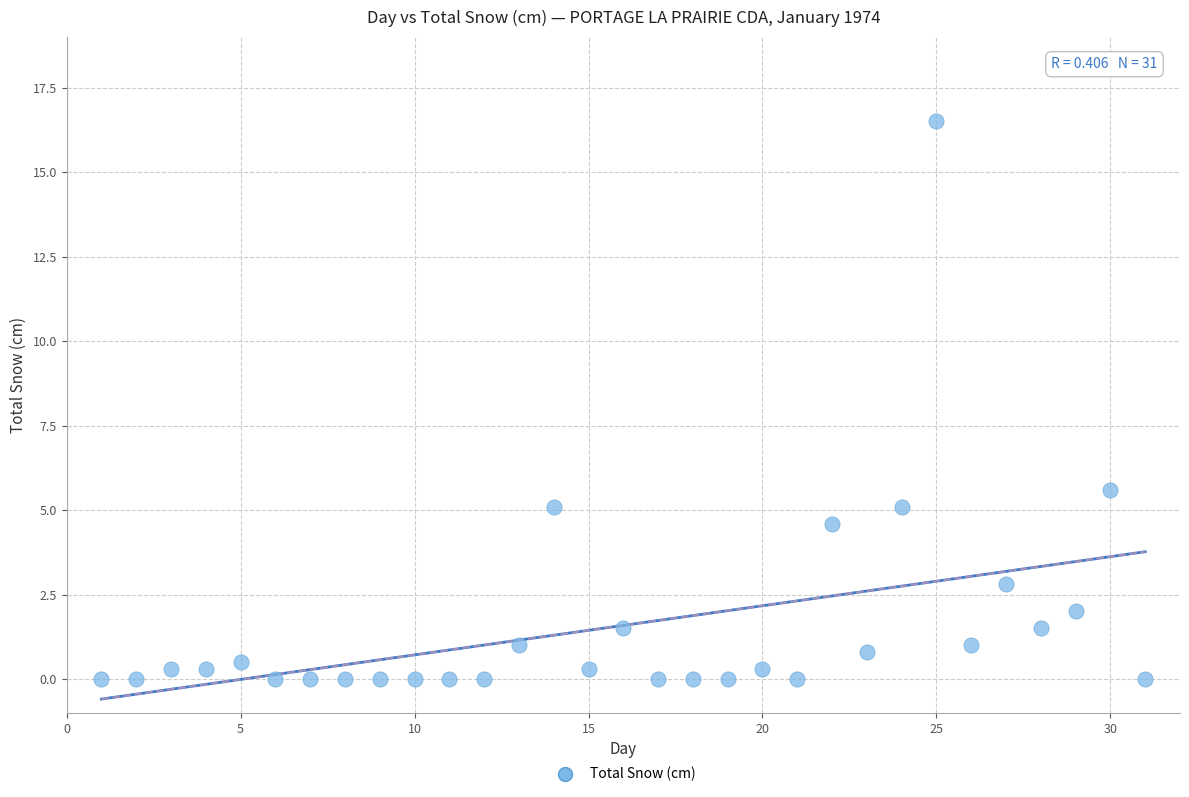

What is the range of X values (max minus min)?

30.0